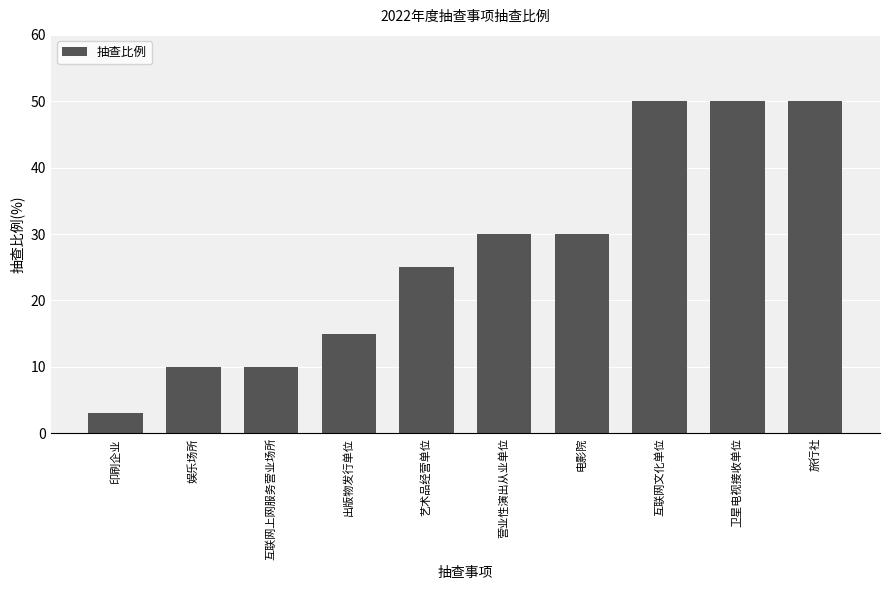

What is the label of the 10th bar from the left?

旅行社